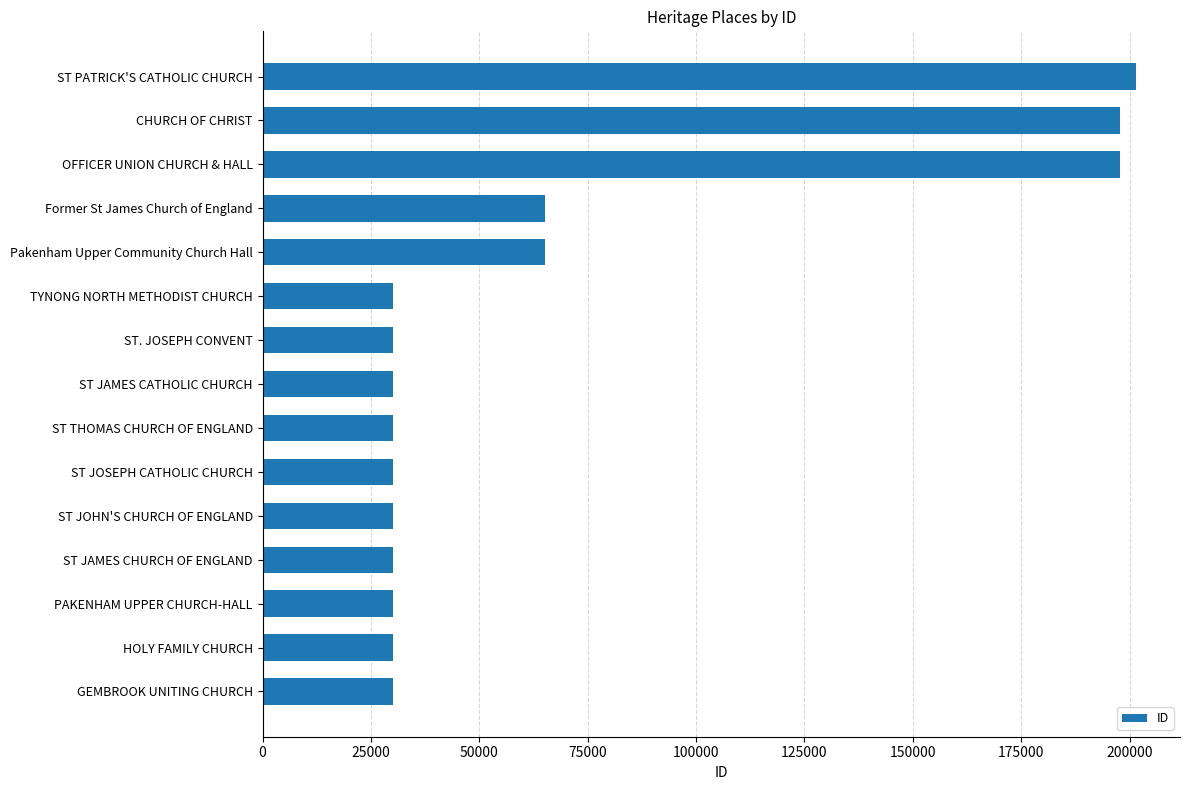

What is the minimum value shown in the chart?

30024